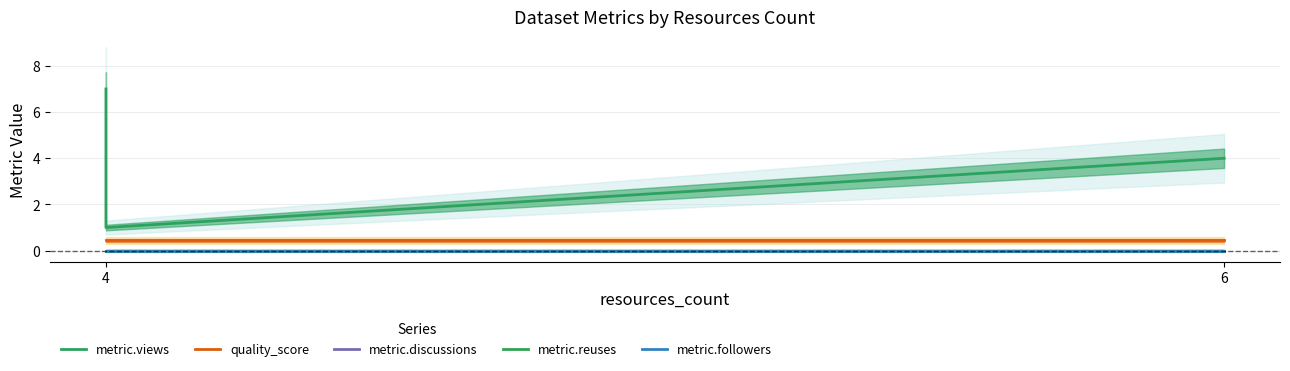

What is the label of the 1st point from the left?

4